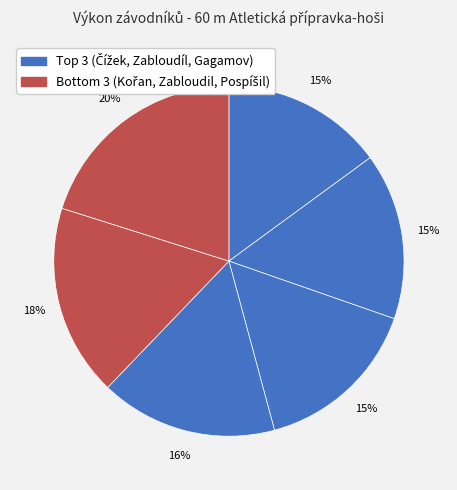

How many slices are in this pie chart?

6